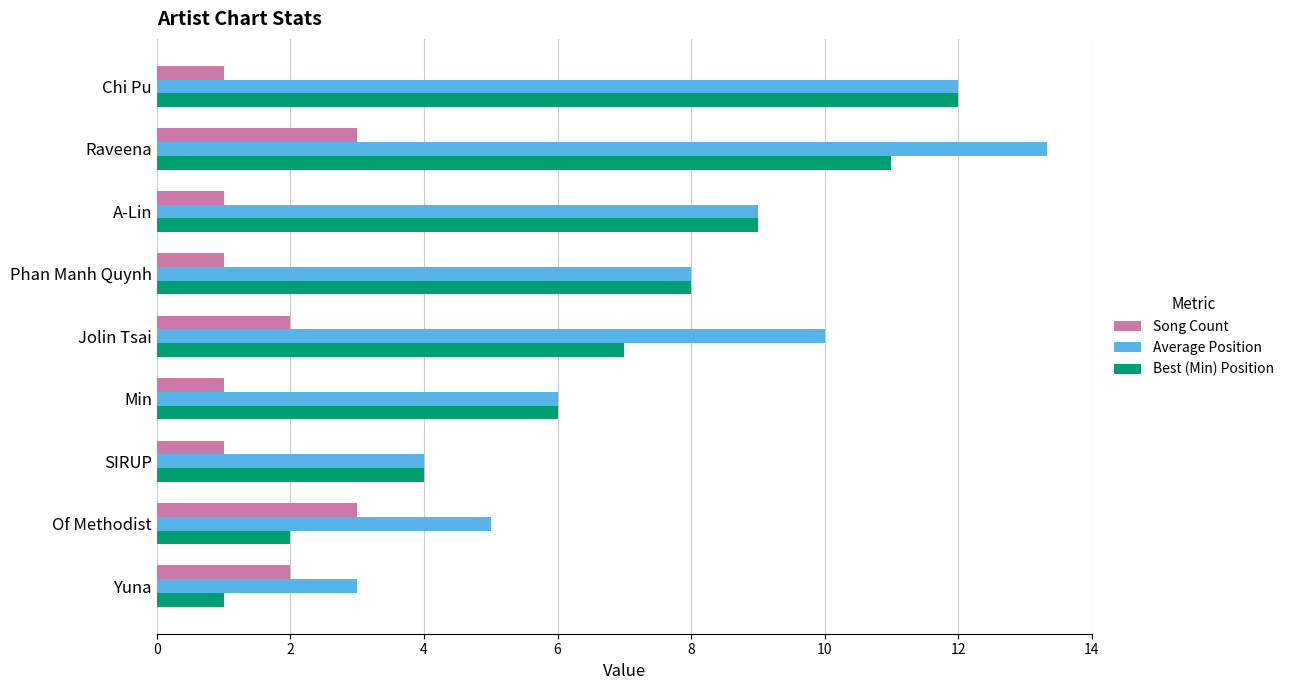

What is the approximate value of Song Count at Yuna?

2.0